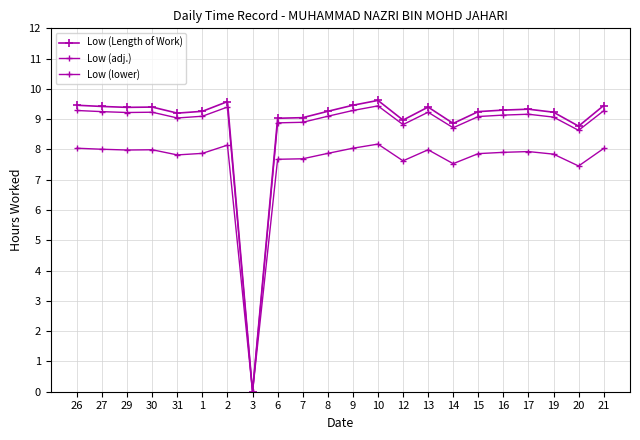

The value of Low (Length of Work) at 2 is 15.2. True or false?

False